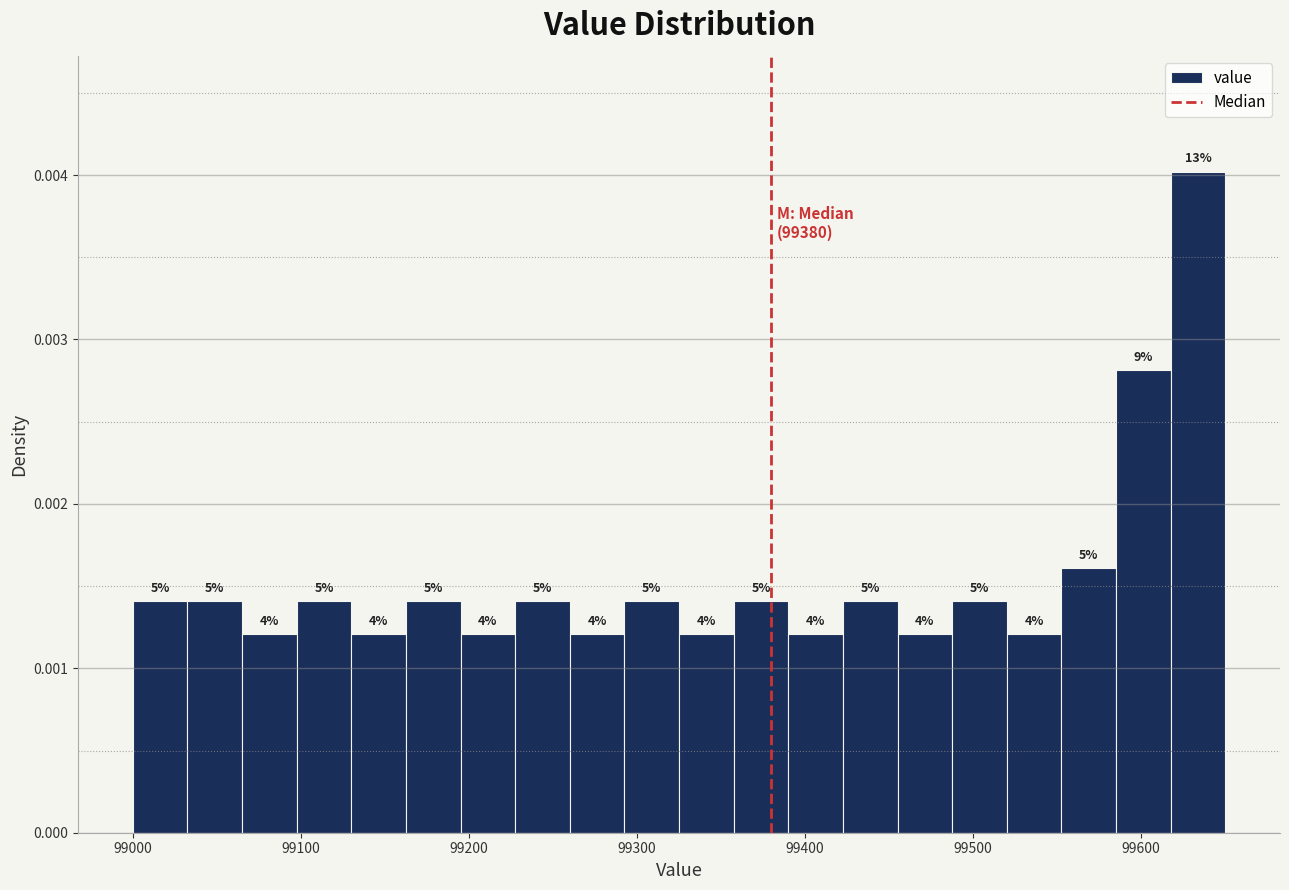

Around what value on the x-axis is the tallest bar? Give the approximate position of its centre, as read against the axis.

99630